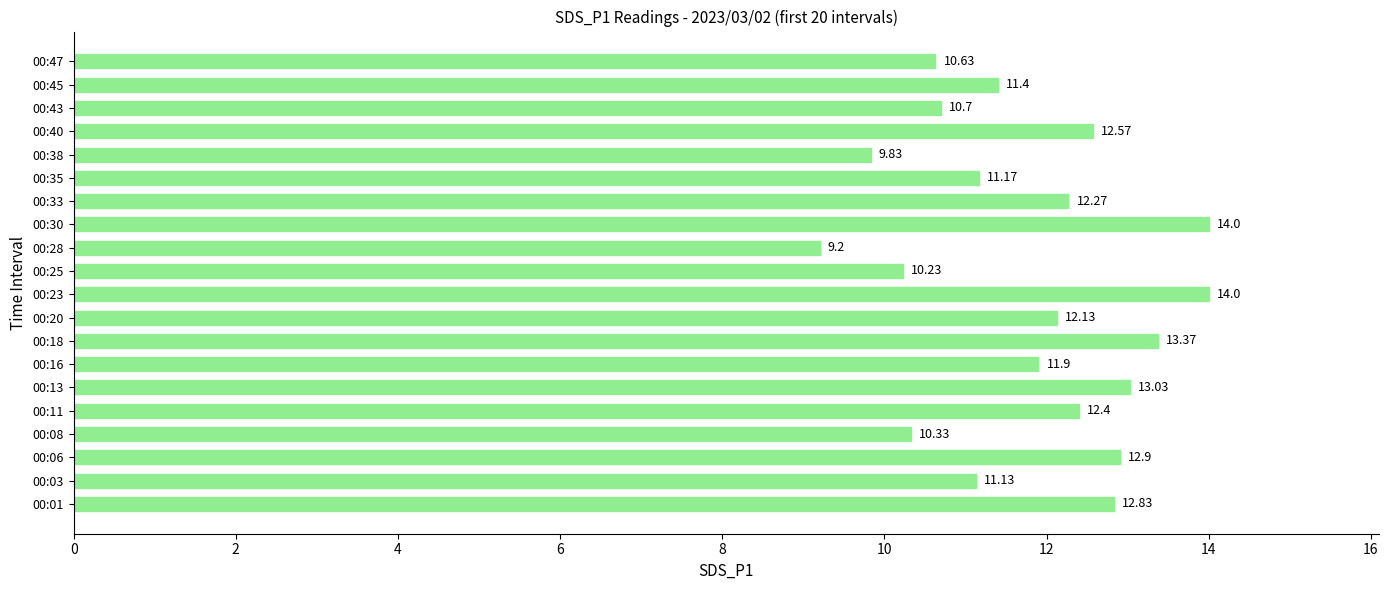

What is the difference between the values at 00:43 and 00:16?

1.2